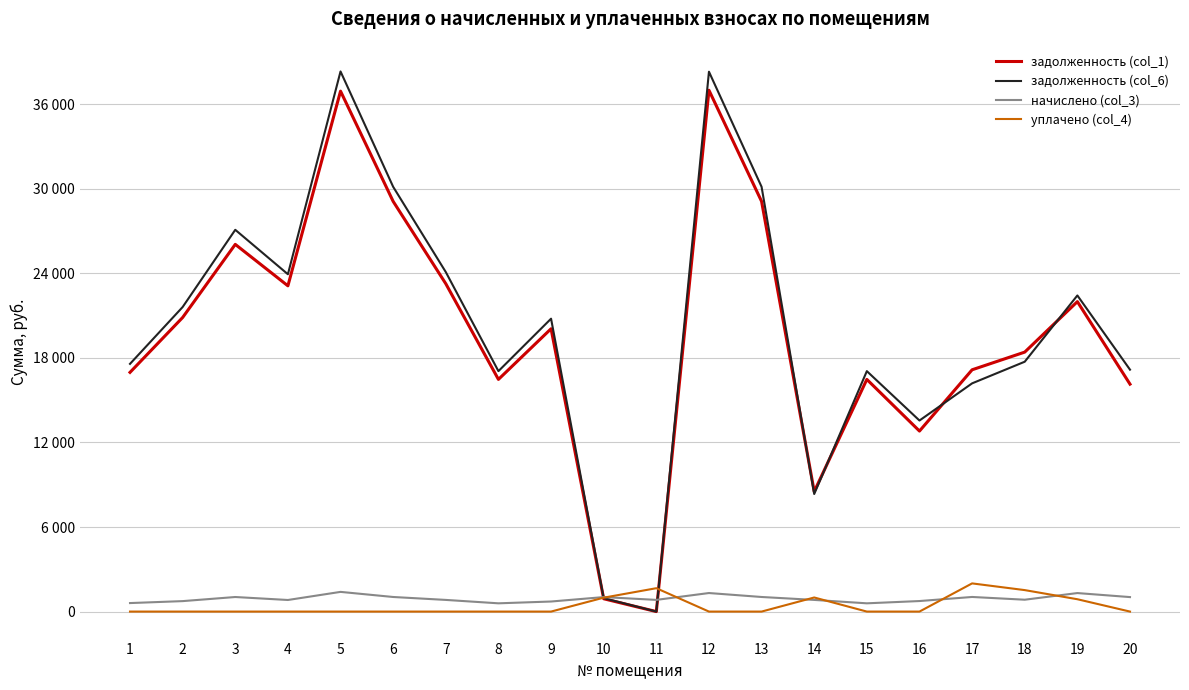

Is this an area chart (filled region under the line)?

No